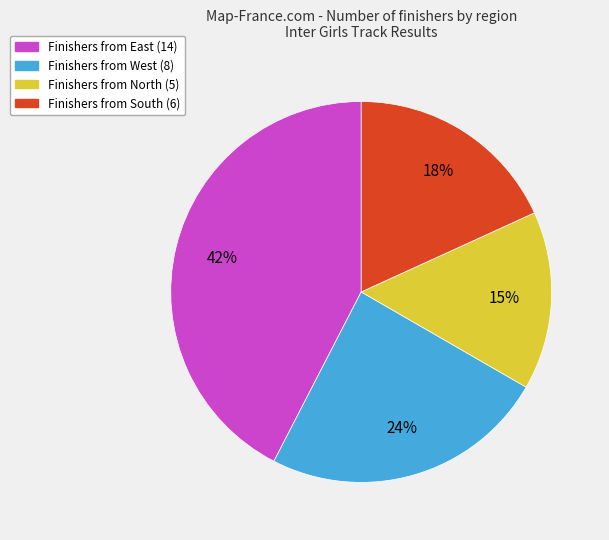

Is there a majority slice in this chart?

No